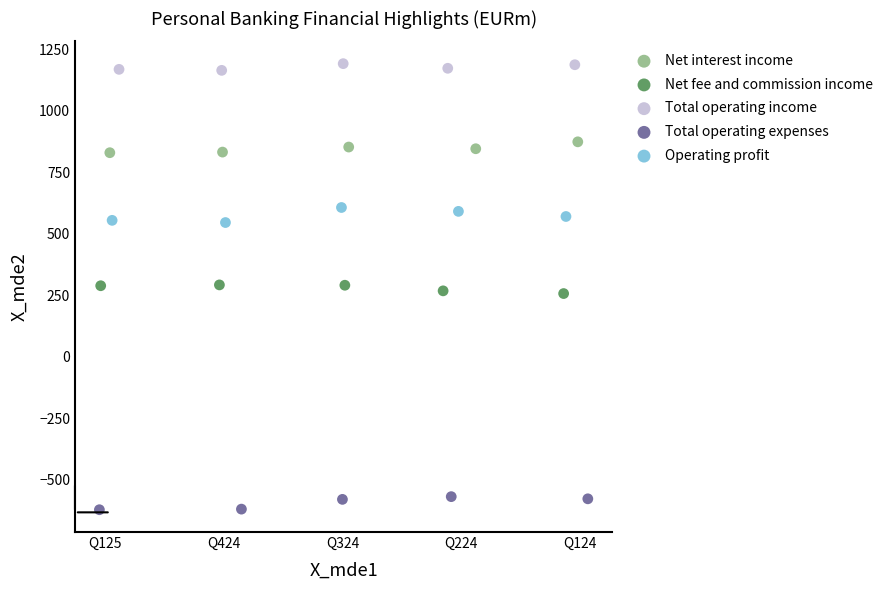

Which series contains the lowest Y value?

Total operating expenses